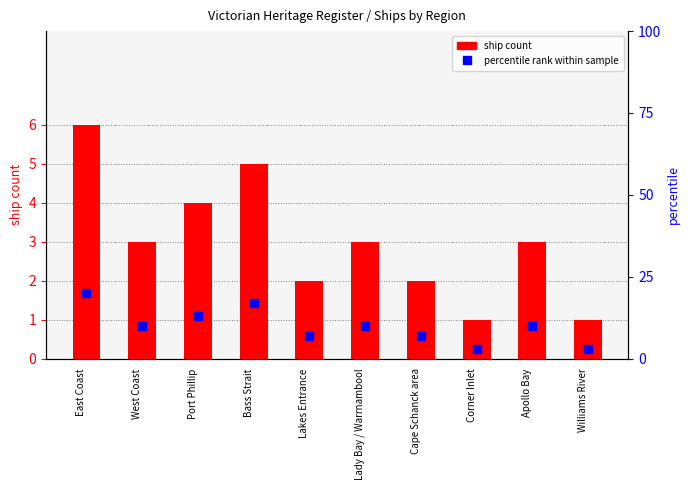

At Apollo Bay, list the series in order from smallest to largest.

ship count, percentile rank within sample